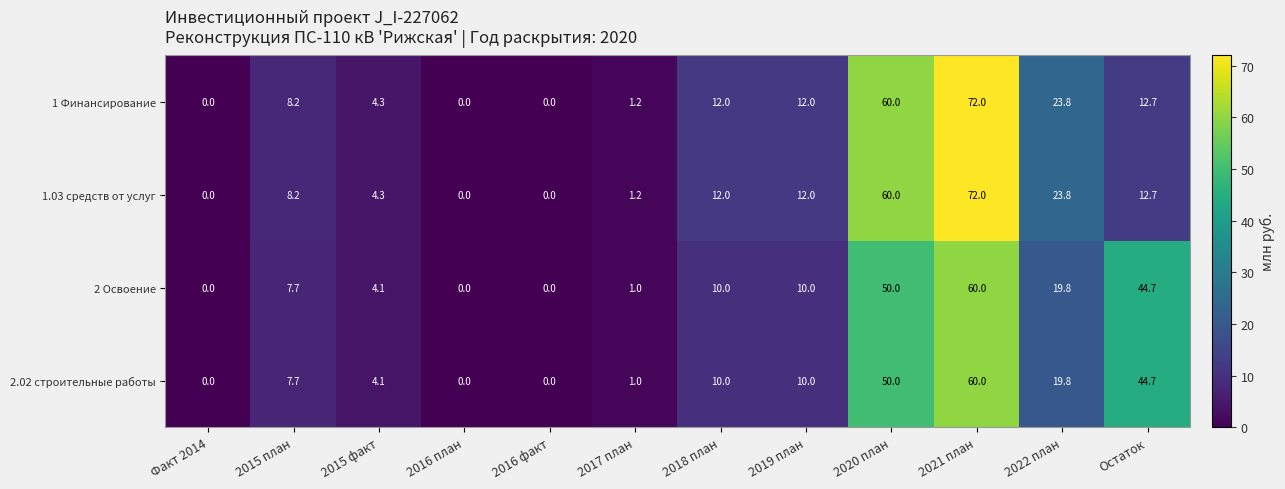

What is the spread (max minus min) of values at 2019 план?

2.0